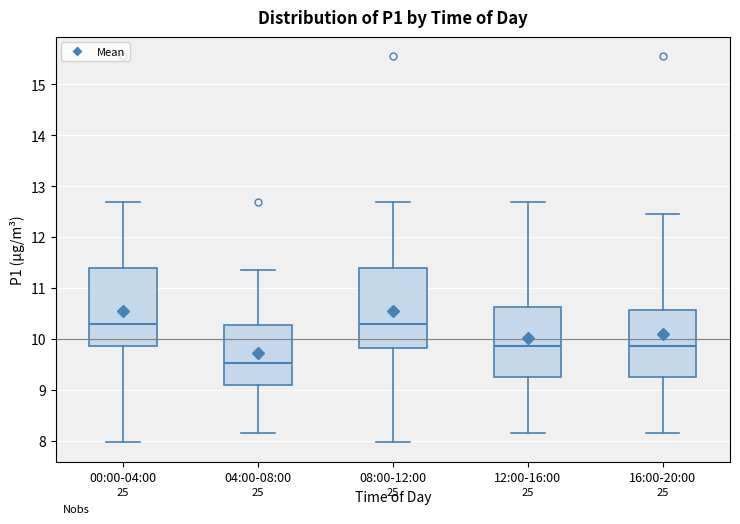

Which box's median line is the lowest?

04:00-08:00